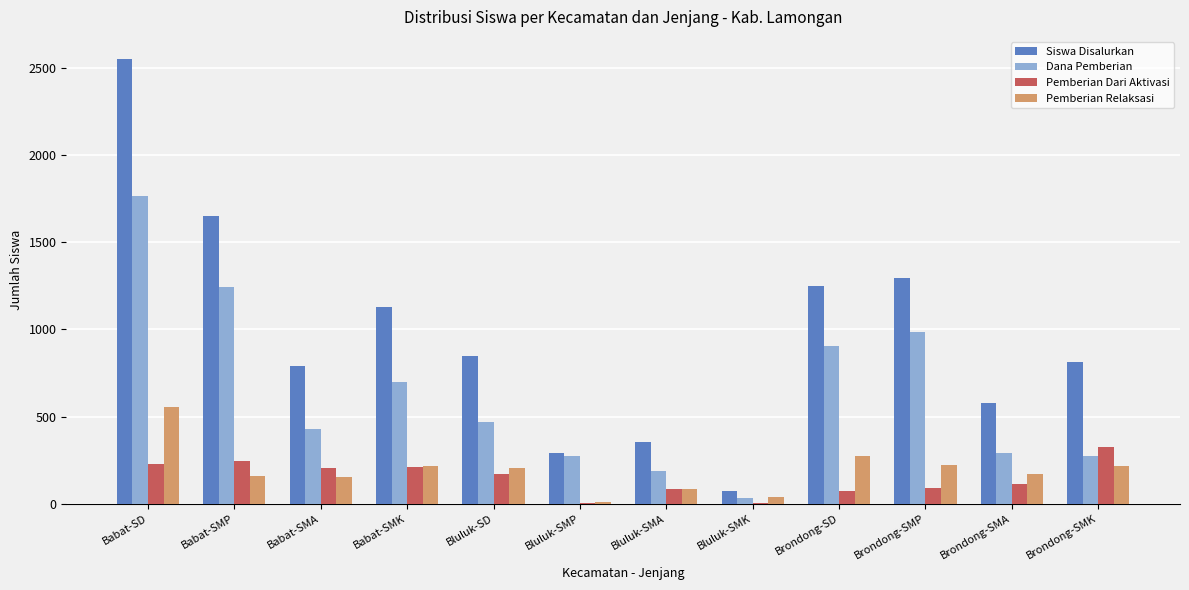

Which category has the highest value in the Dana Pemberian series?

Babat-SD